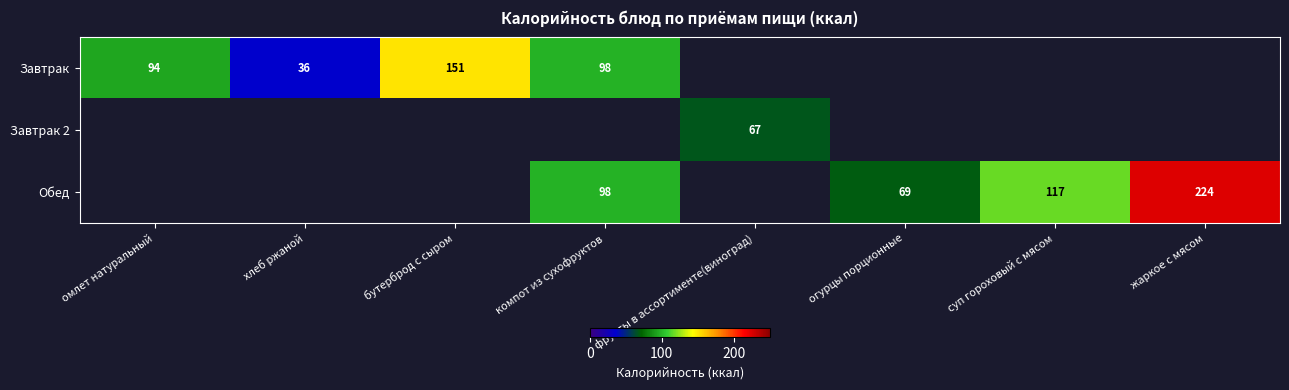

The value of Обед at суп гороховый с мясом is 46. True or false?

False